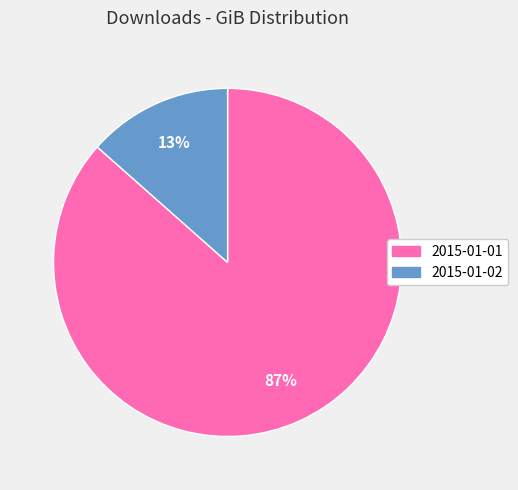

What percentage is the 2015-01-01 slice, to the nearest percent?

87%